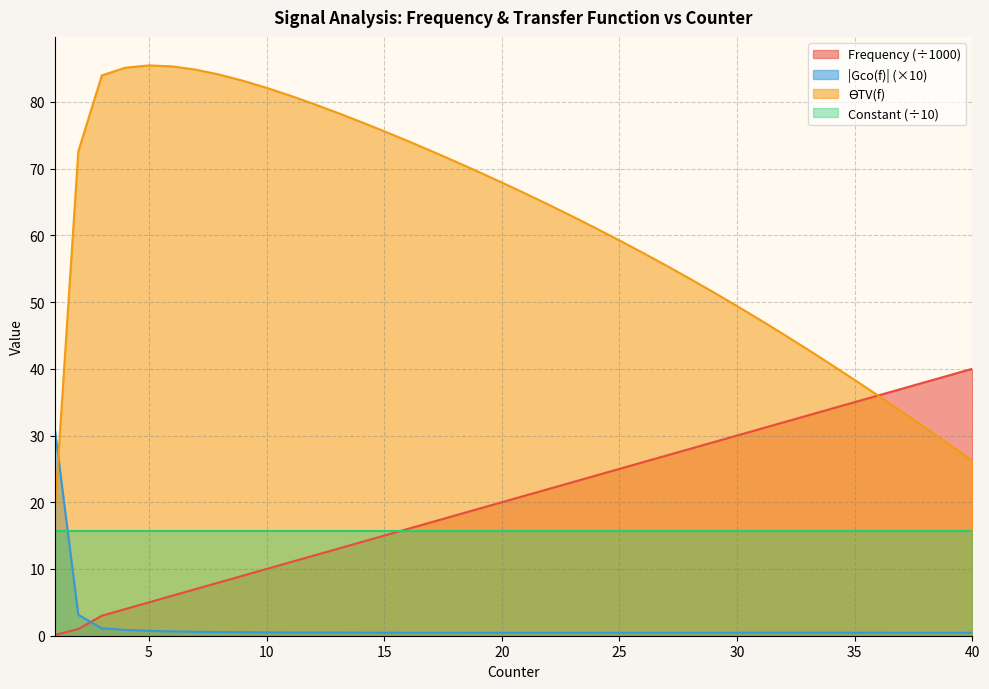

How many values in the Frequency series are below 21?

20